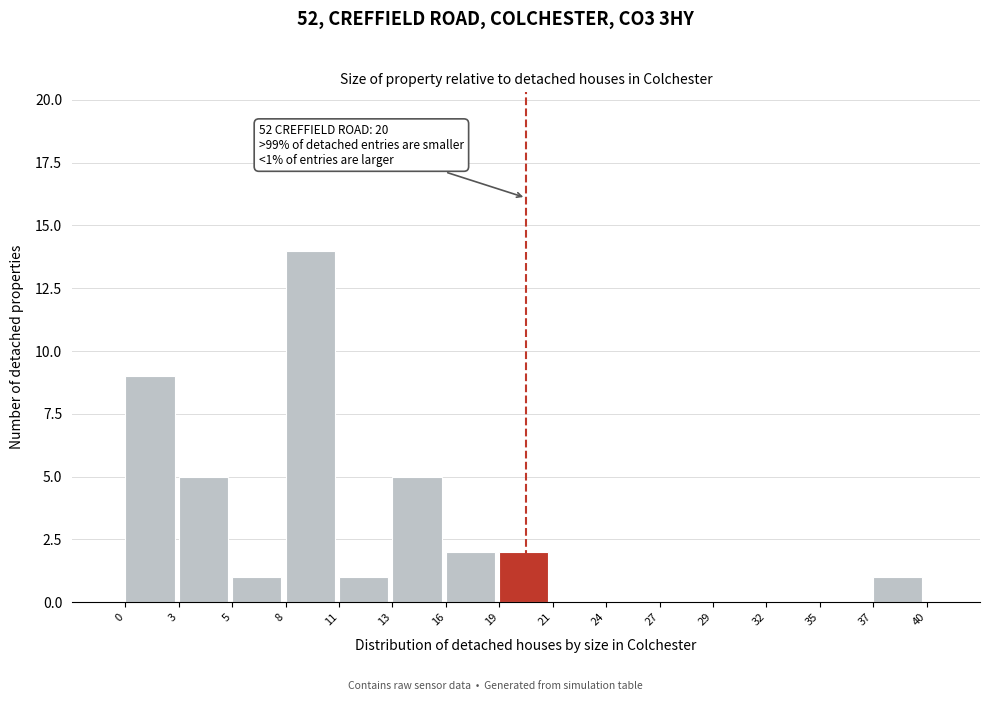

Which range on the x-axis has the tallest bar?

8 to 11